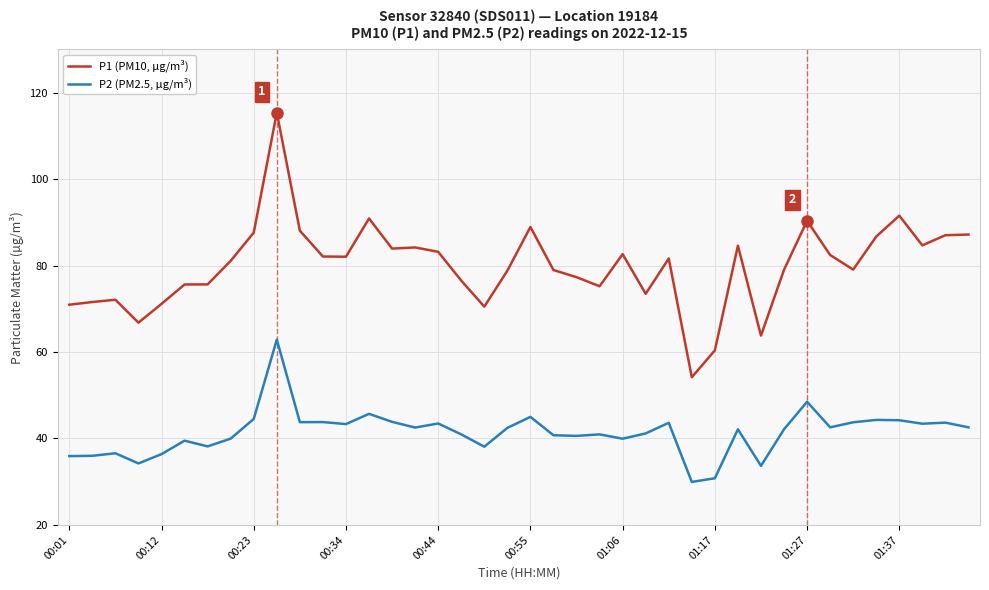

Which series has the widest spread of values?

P1 (PM10, µg/m³)